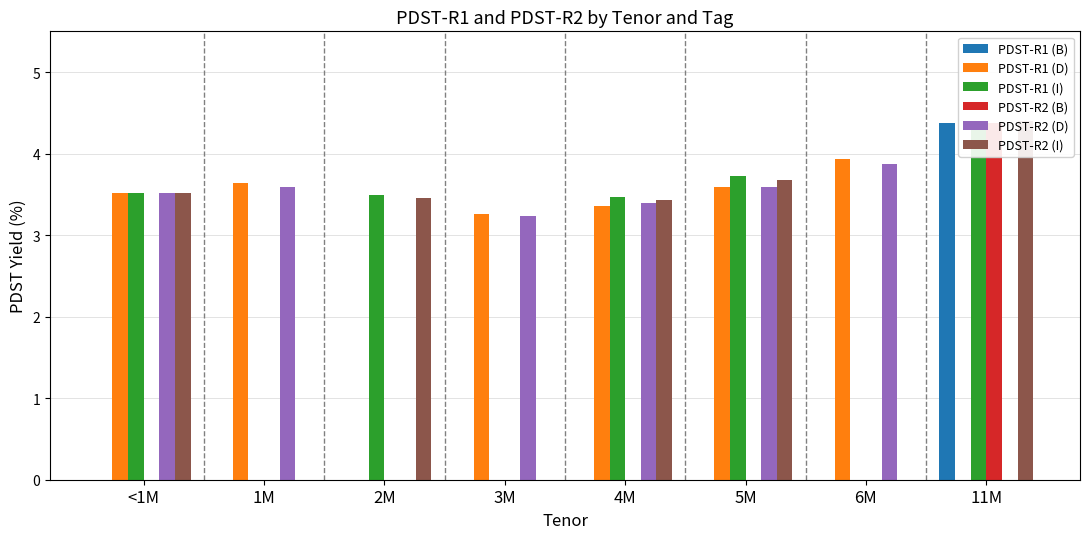

What are all the series names shown in the legend?

PDST-R1 (B), PDST-R1 (D), PDST-R1 (I), PDST-R2 (B), PDST-R2 (D), PDST-R2 (I)